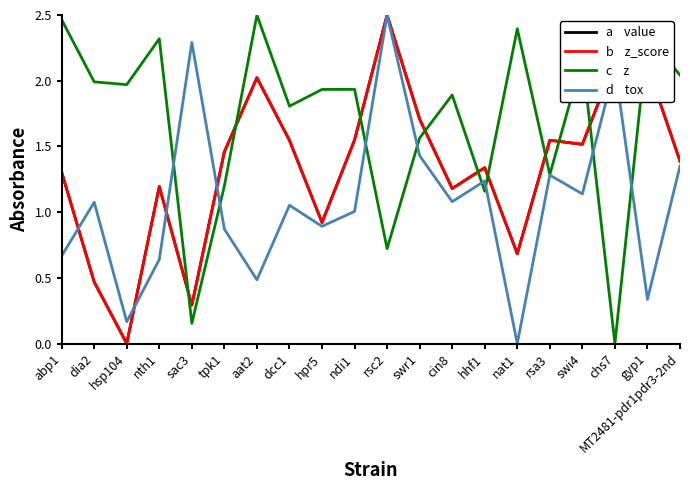

Is this an area chart (filled region under the line)?

No